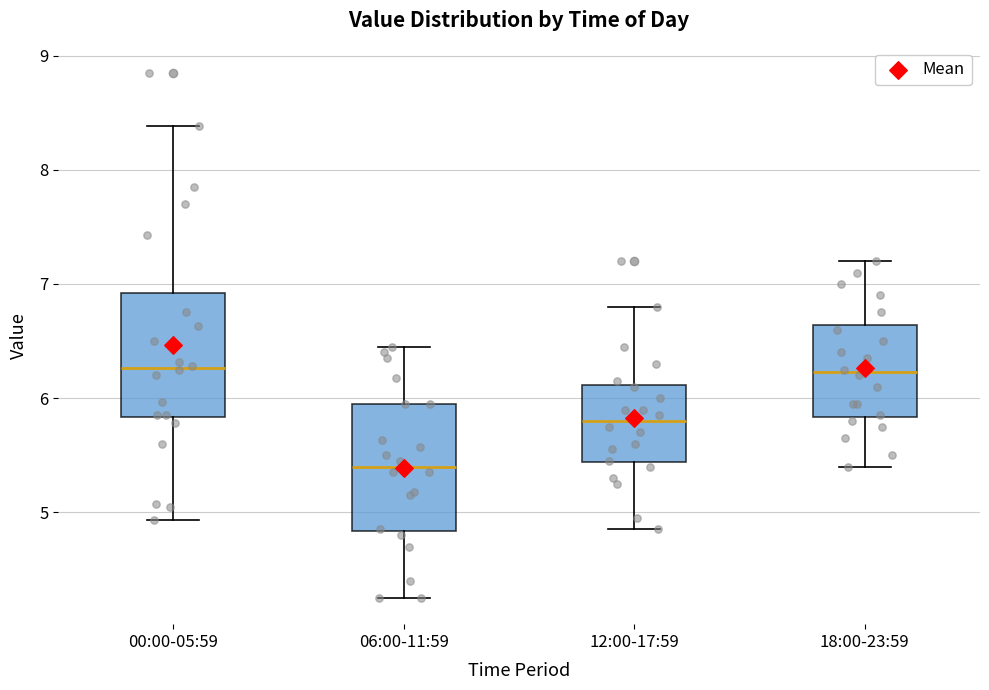

Reading left to right, transcribe this box plot: for each box, give where its median line is, the range the box spans, and where its two whiskers end, as read against the y-axis. The values are not printed on the chart, so give them approximately, as read against the axis.

00:00-05:59: median 6.3, box 5.8 to 6.9, whiskers 4.9 to 8.4
06:00-11:59: median 5.4, box 4.8 to 6.0, whiskers 4.3 to 6.5
12:00-17:59: median 5.8, box 5.4 to 6.1, whiskers 4.9 to 6.8
18:00-23:59: median 6.2, box 5.8 to 6.6, whiskers 5.4 to 7.2